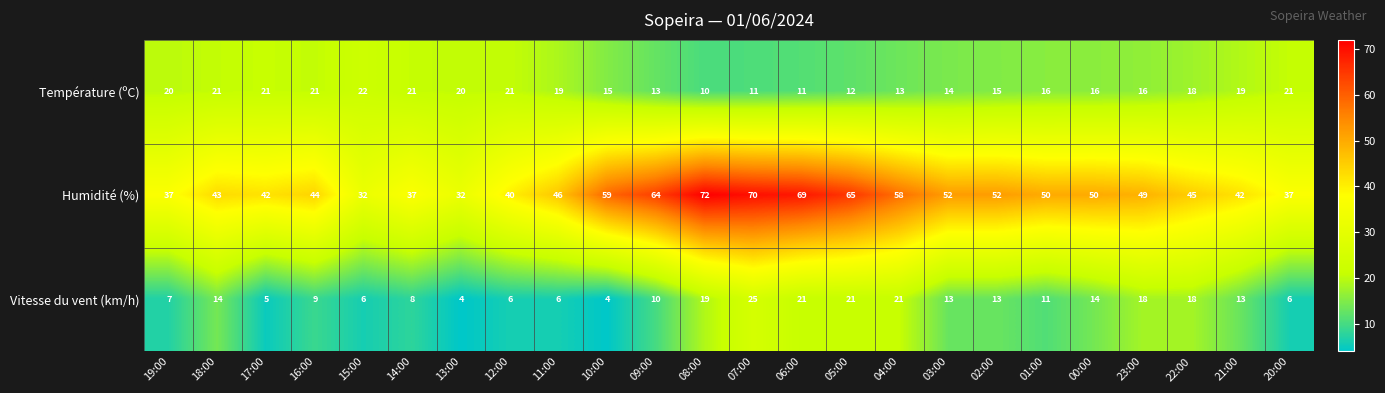

List the series in order of their peak value, highest first.

Humidité (%), Vitesse du vent (km/h), Température (ºC)